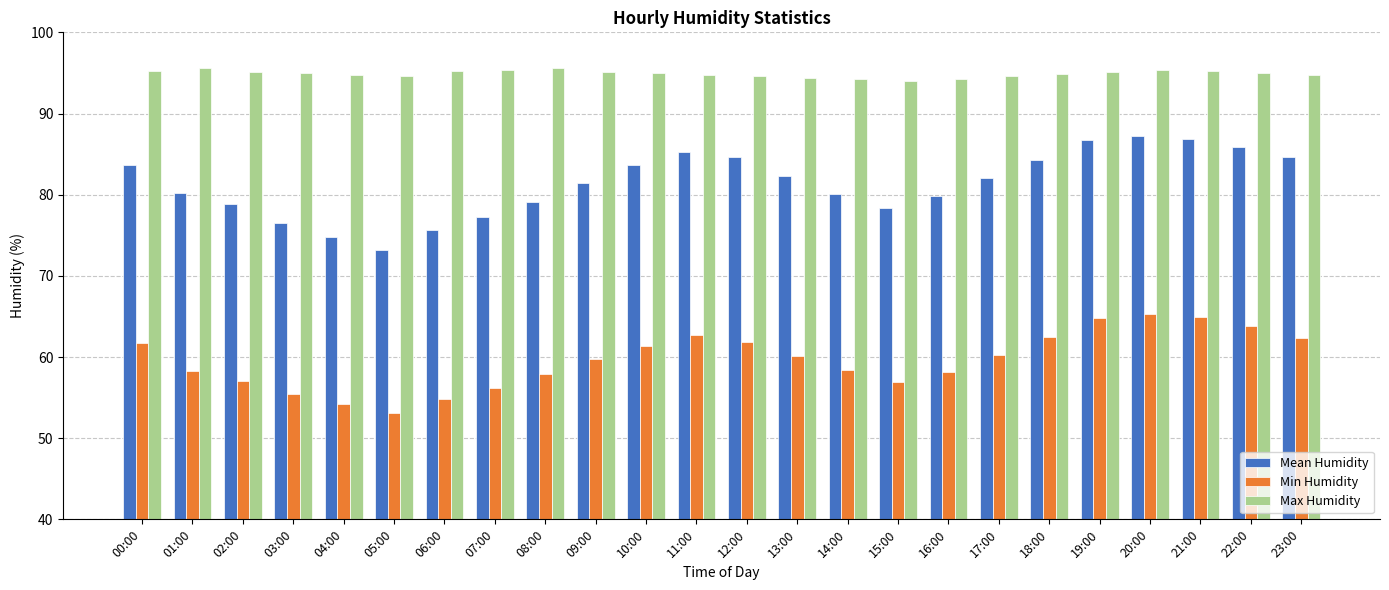

Is the value of Min Humidity at 19:00 greater than the value of Mean Humidity at 07:00?

No